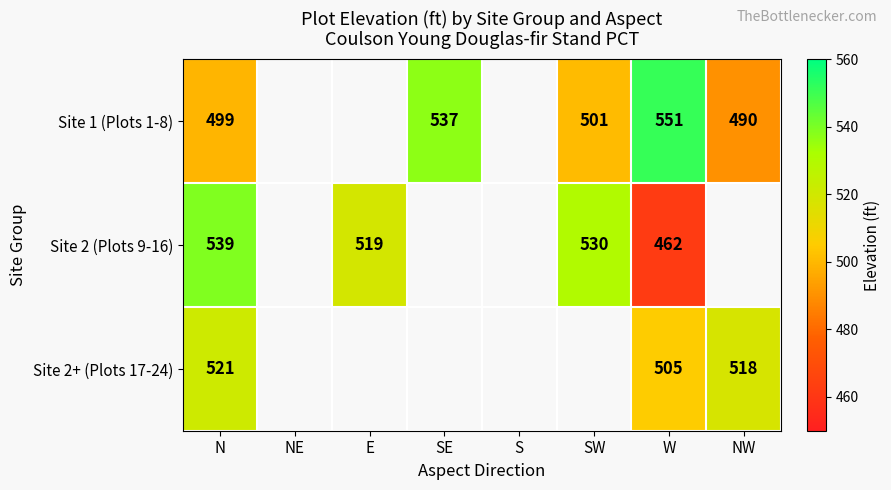

Rank the series at N from lowest to highest value.

Site 1 (Plots 1-8), Site 2+ (Plots 17-24), Site 2 (Plots 9-16)